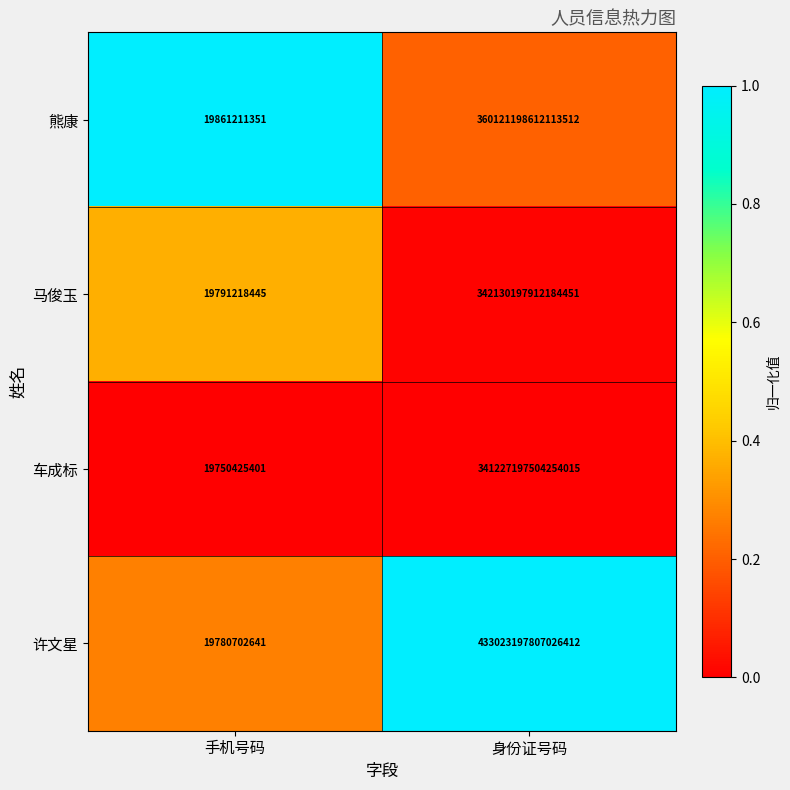

Where is 熊康 nearest to the value 180060609236662432?

手机号码